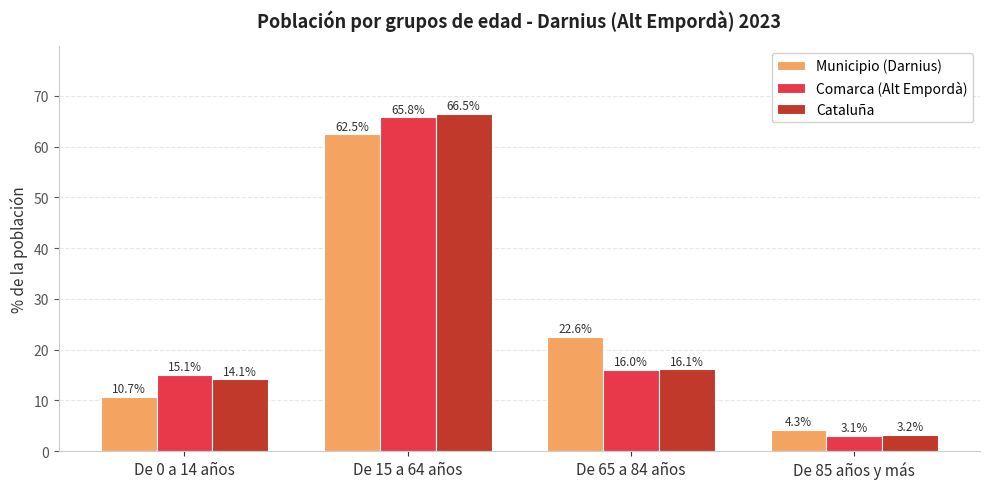

What is the value of the Municipio (Darnius) bar at the 2nd from the left?

62.5